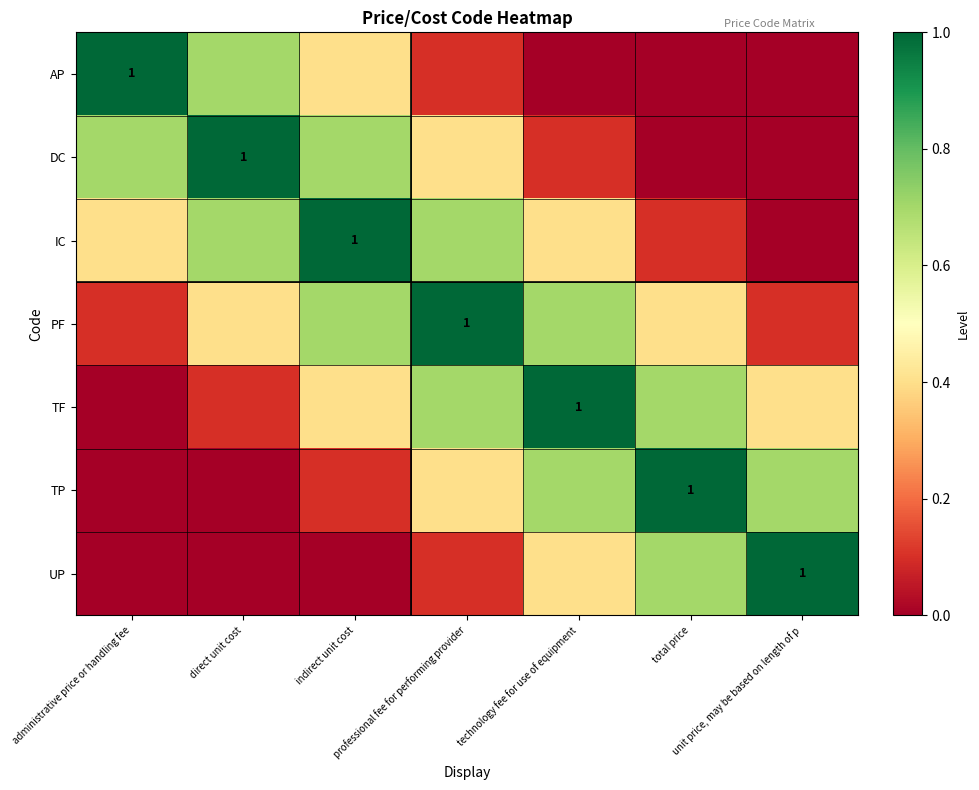

Rank the categories by AP value from highest to lowest.

administrative price or handling fee, direct unit cost, indirect unit cost, professional fee for performing provider, technology fee for use of equipment, total price, unit price, may be based on length of p